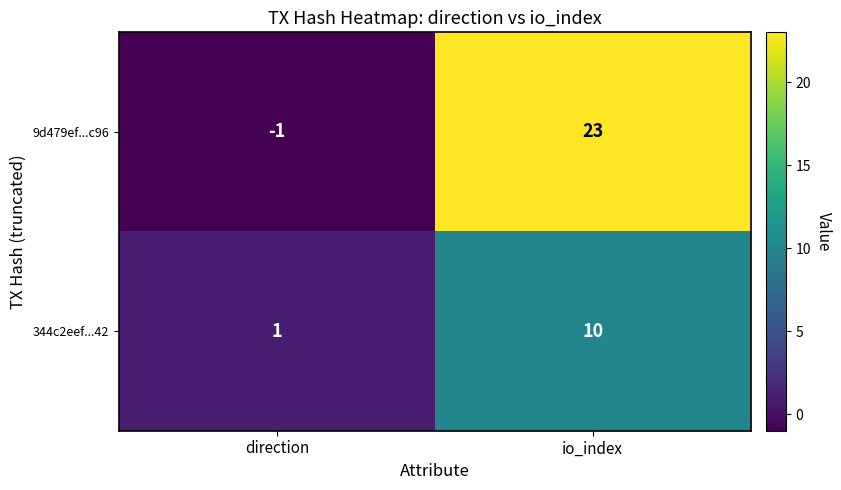

How many values in the 9d479ef...c96 series are below 23?

1